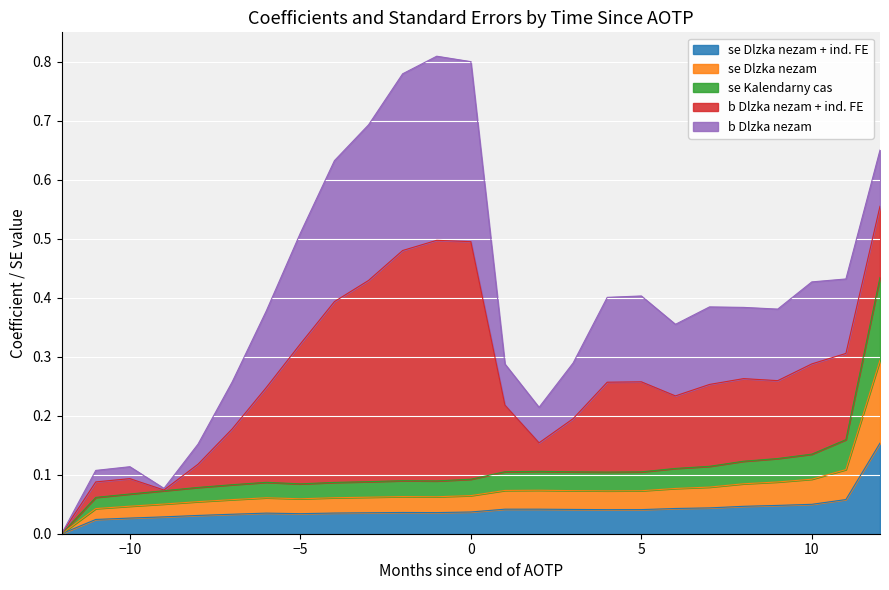

At which category does the chart reach its minimum across all series?

-12